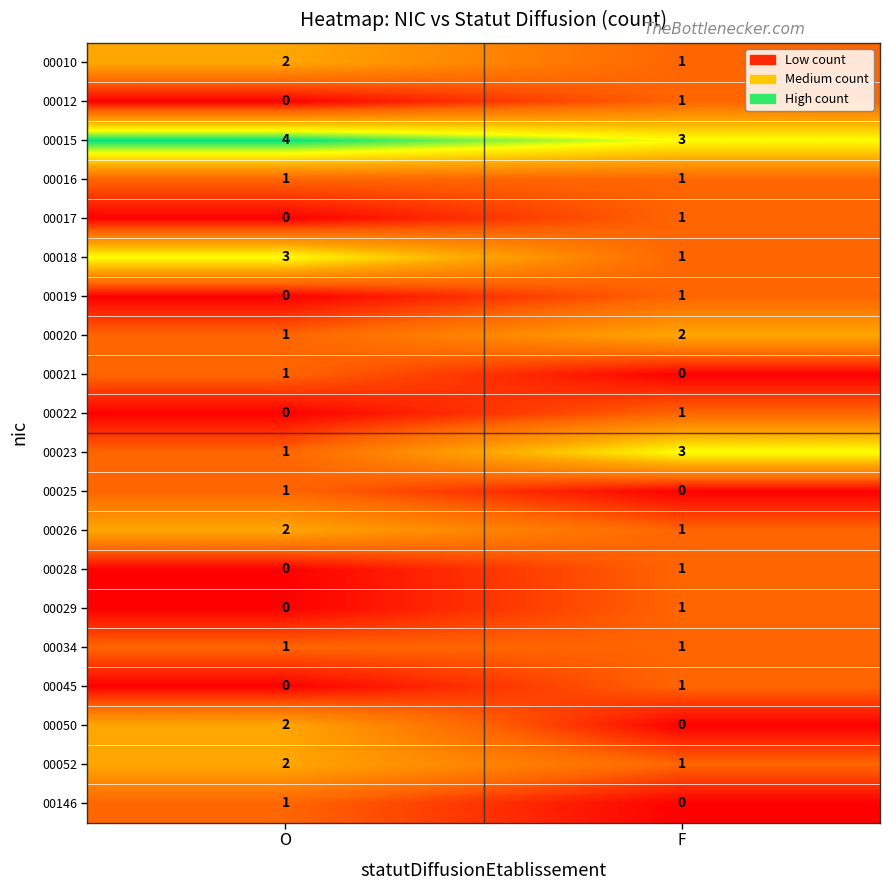

What is the sum of the 00015 values at O and F?

7